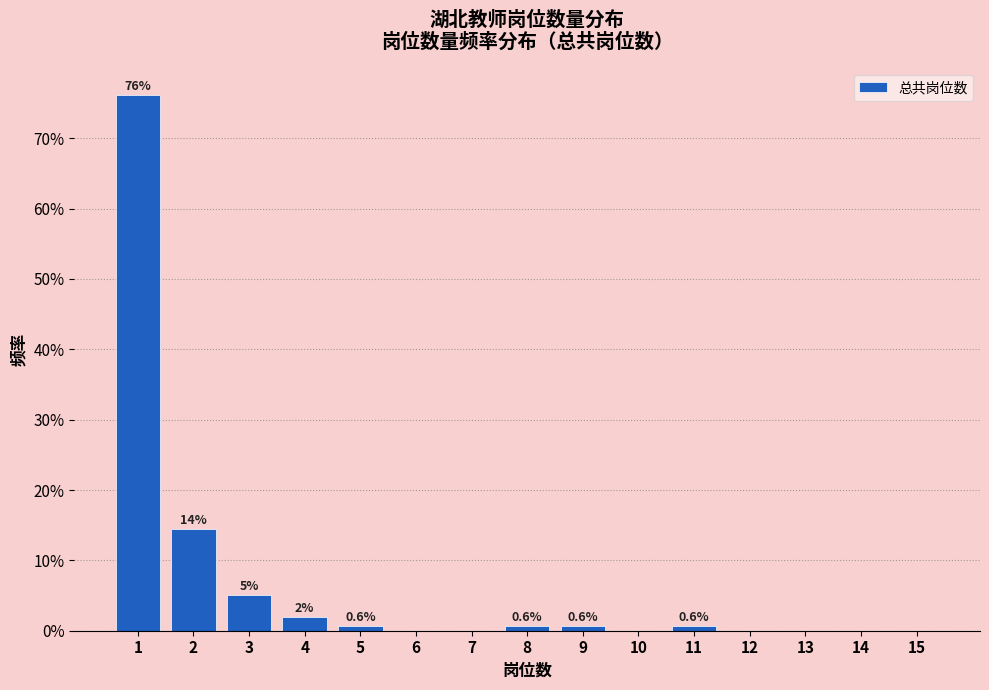

True or false: the data shows 5.0 at 3.

True